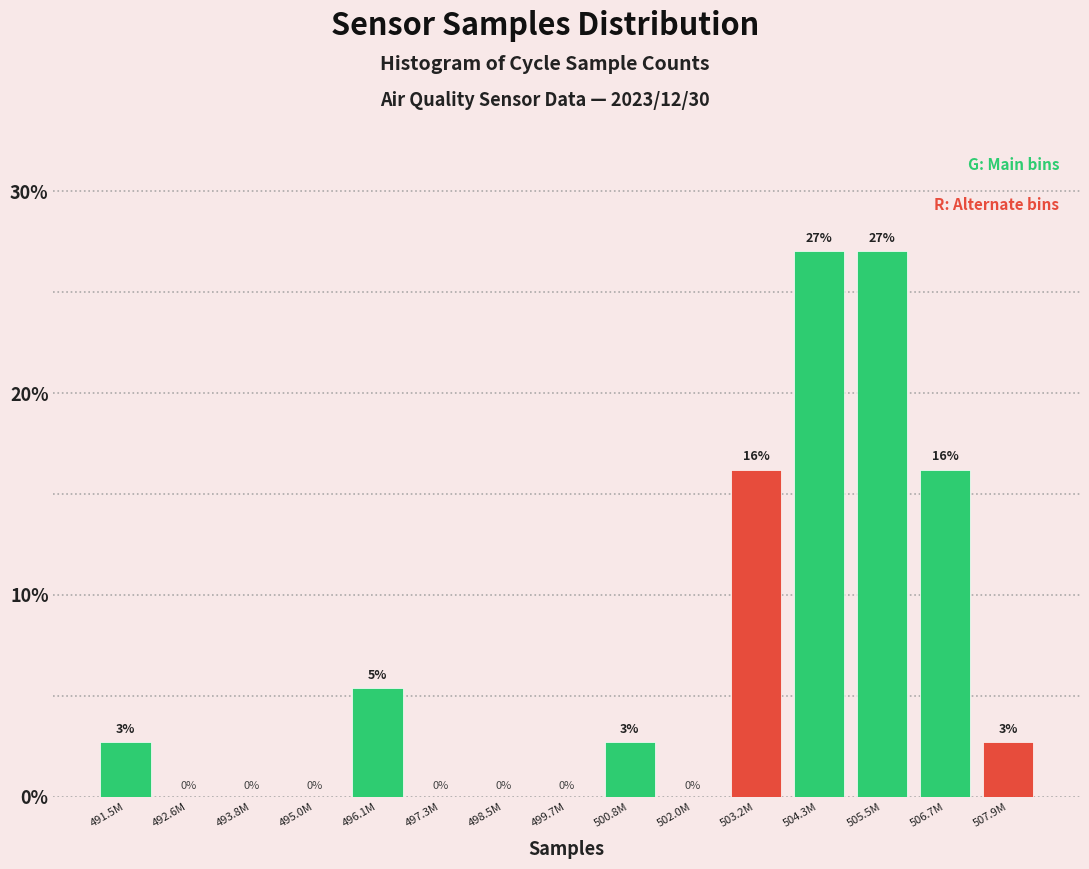

What is the maximum value shown in the chart?

27.0